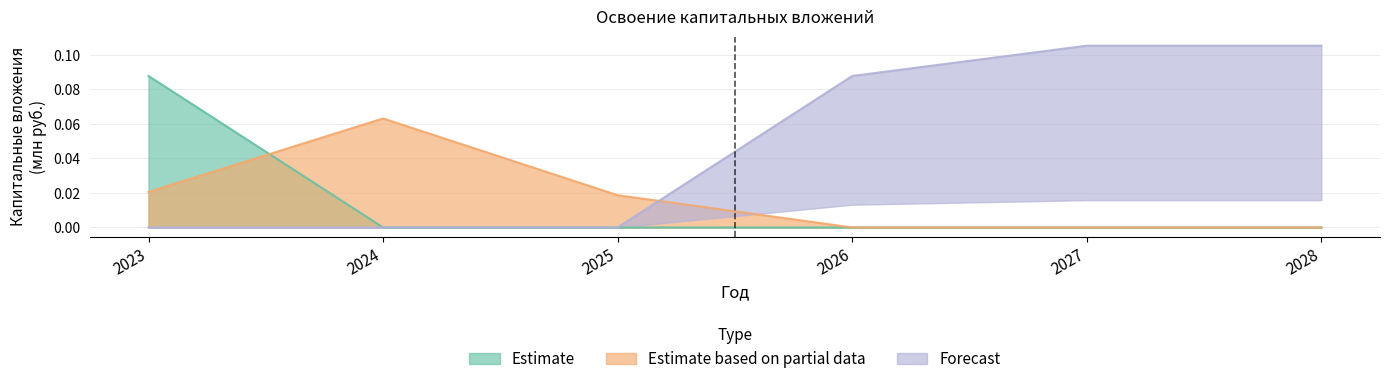

How many series are shown in this chart?

3